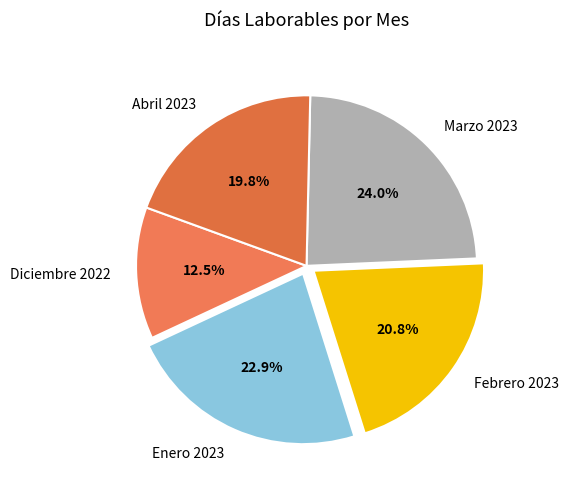

Rank the categories by value from lowest to highest.

Diciembre 2022, Abril 2023, Febrero 2023, Enero 2023, Marzo 2023